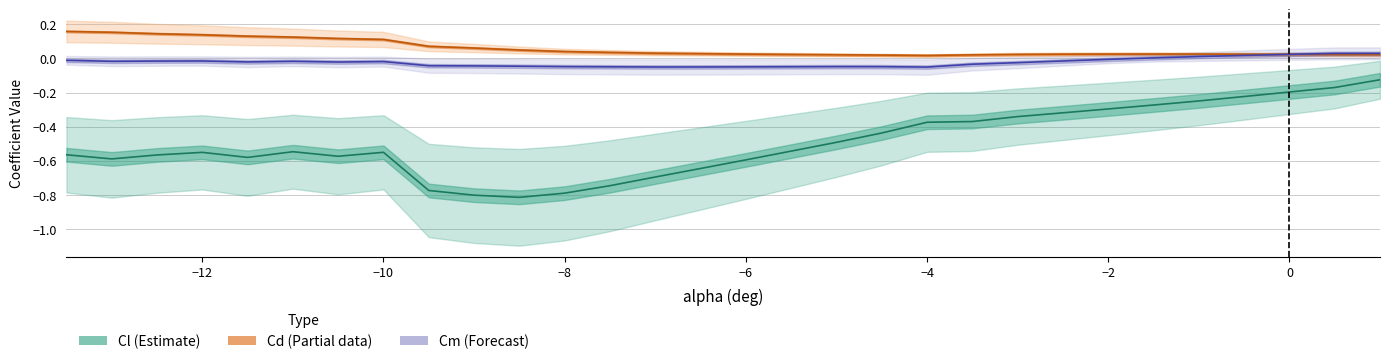

The value of Cm at 22 is -0.0. True or false?

False